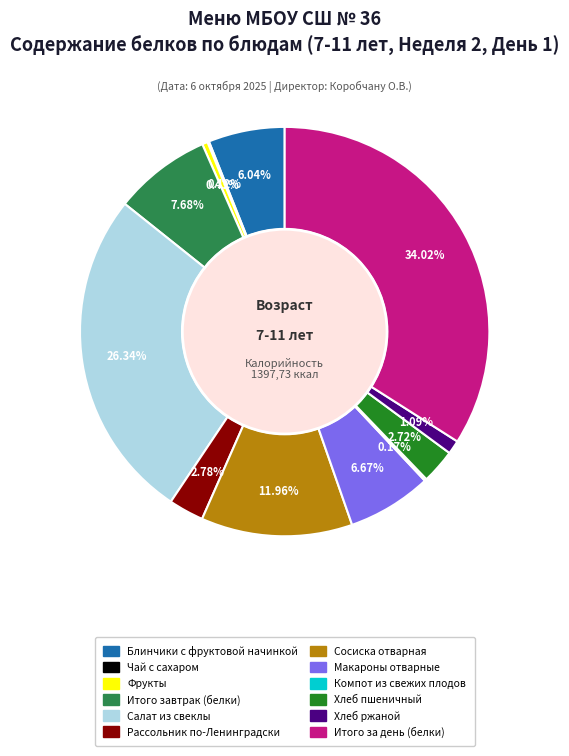

Is it true that Салат из свеклы is 26% of the pie?

True